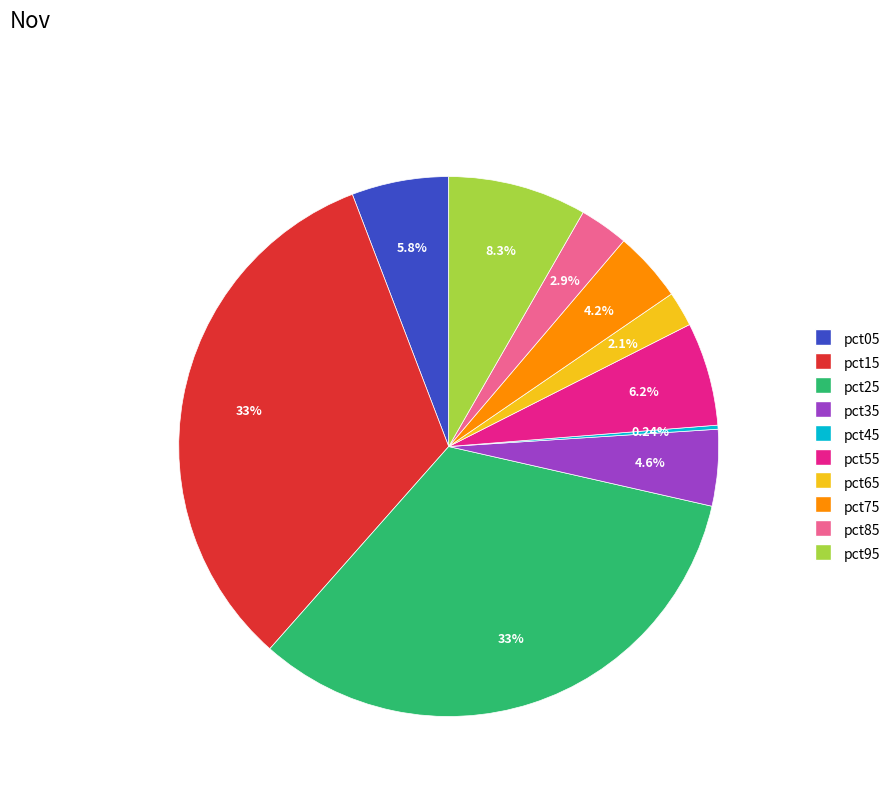

Does pct15 account for over 50% of the chart?

No